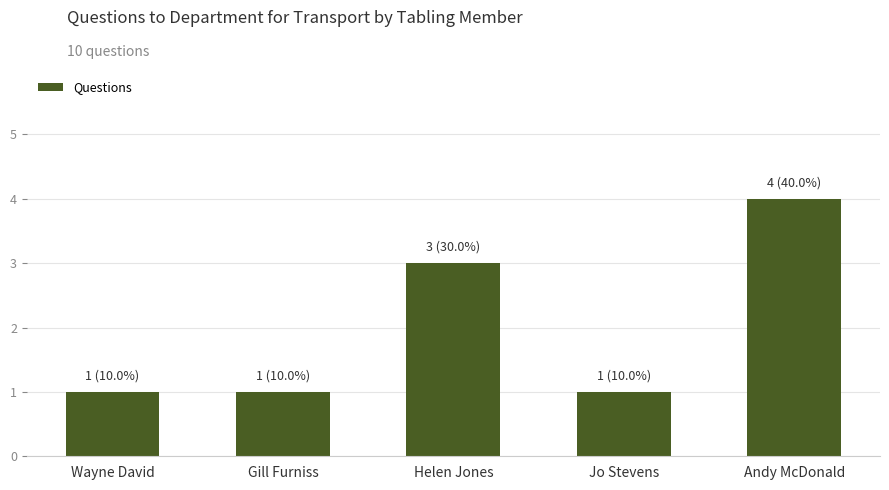

What is the value of the 5th bar from the left?

4